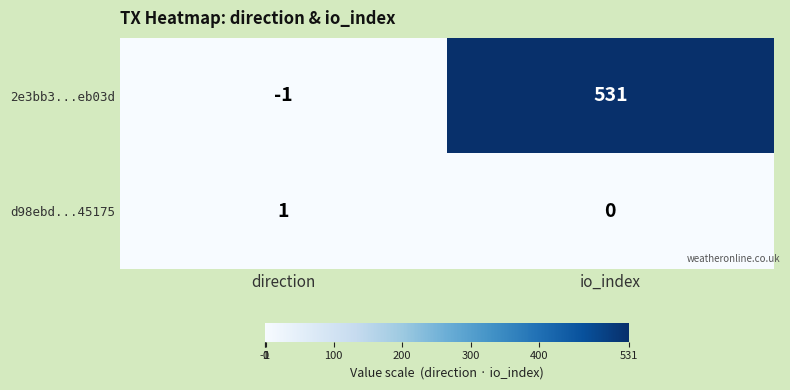

At which category is the sum across all series the highest?

io_index